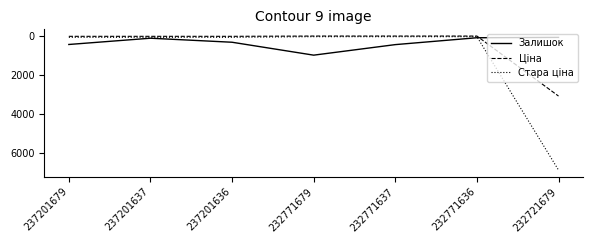

True or false: Ціна has a value of 41.5 at 237201637.

True